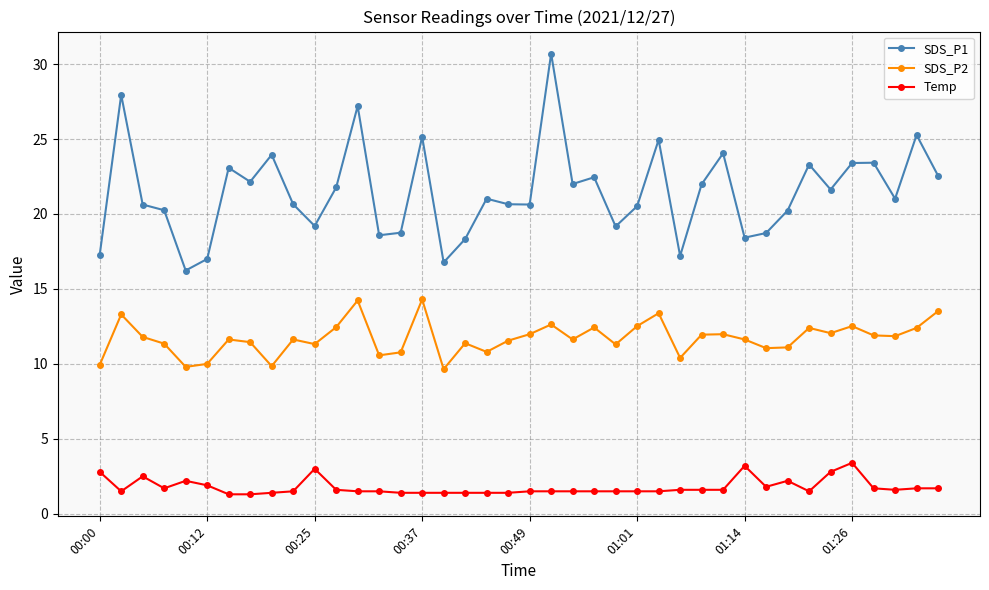

What are all the series names shown in the legend?

SDS_P1, SDS_P2, Temp